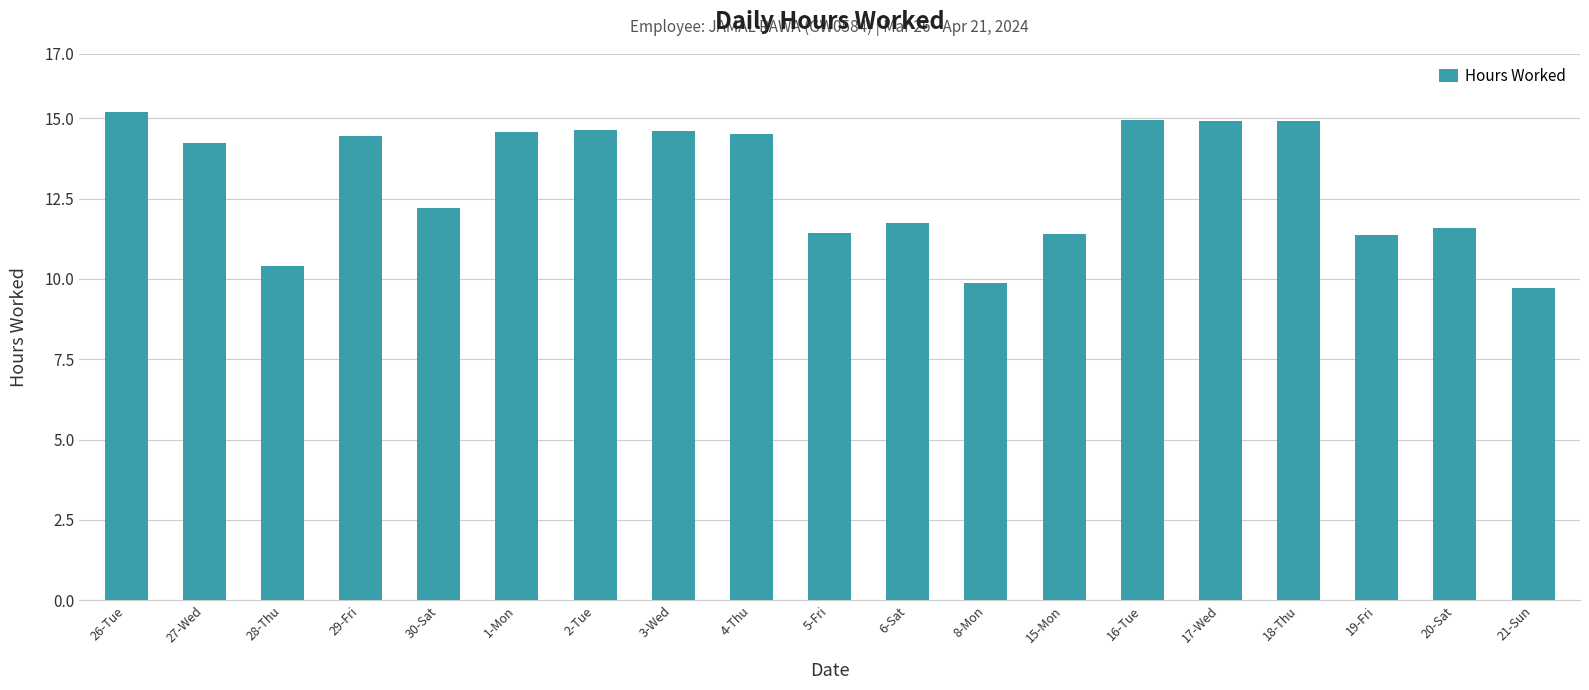

What is the label of the 14th bar from the left?

16-Tue